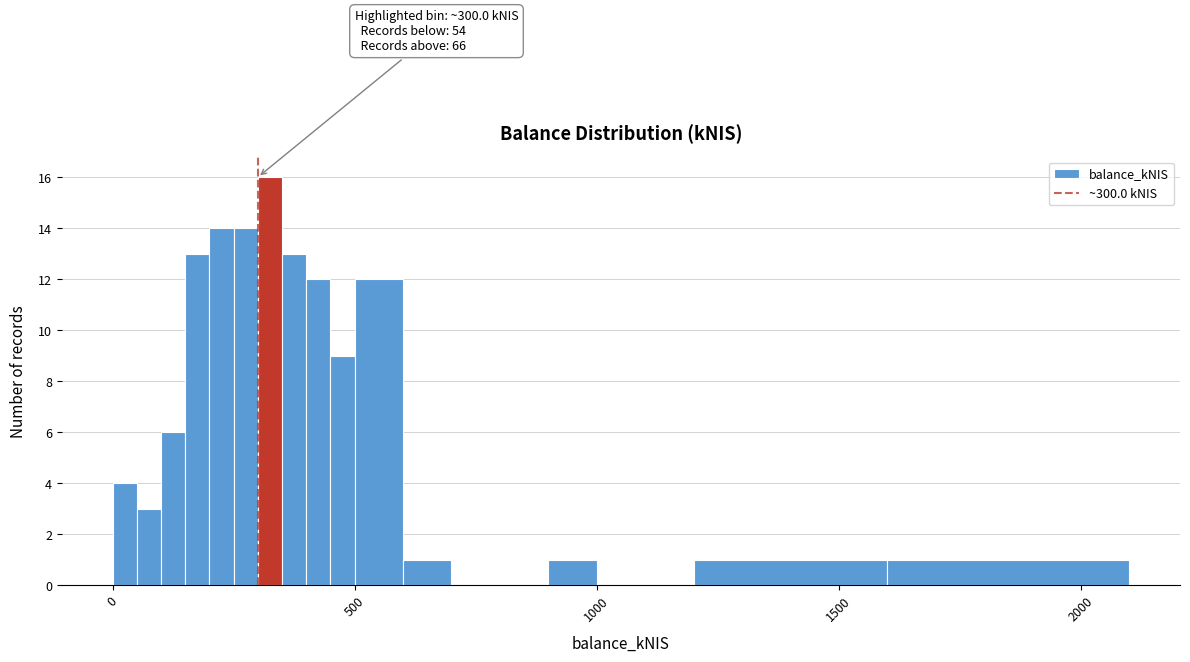

Read against the x-axis, roughly where is the centre of the tallest bar?

350